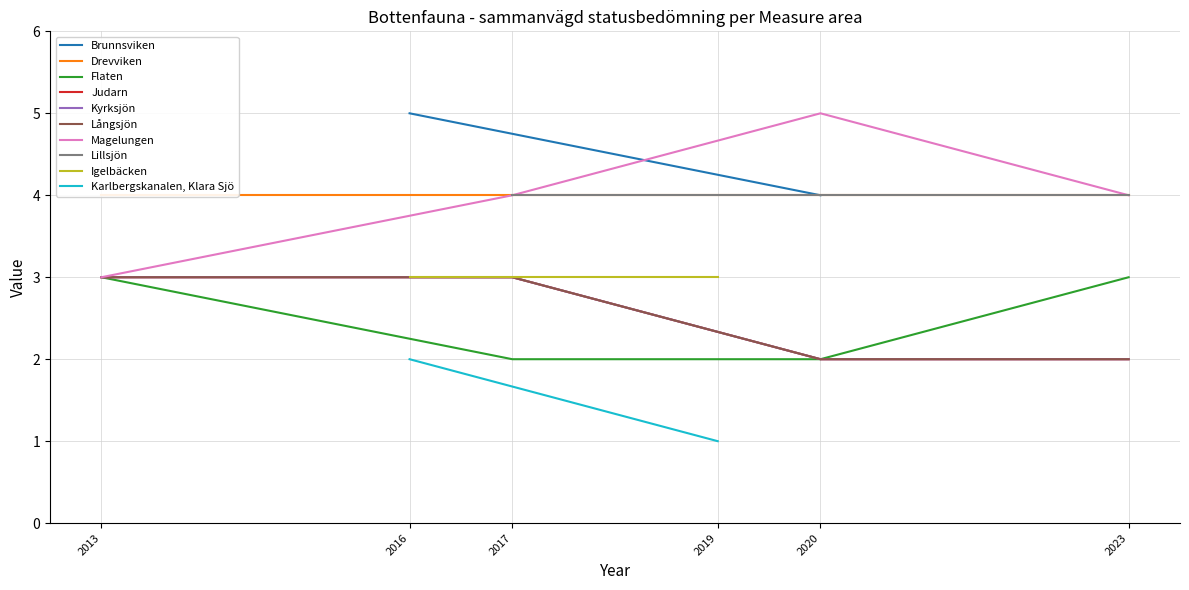

What value does the Magelungen series have at 2023?

4